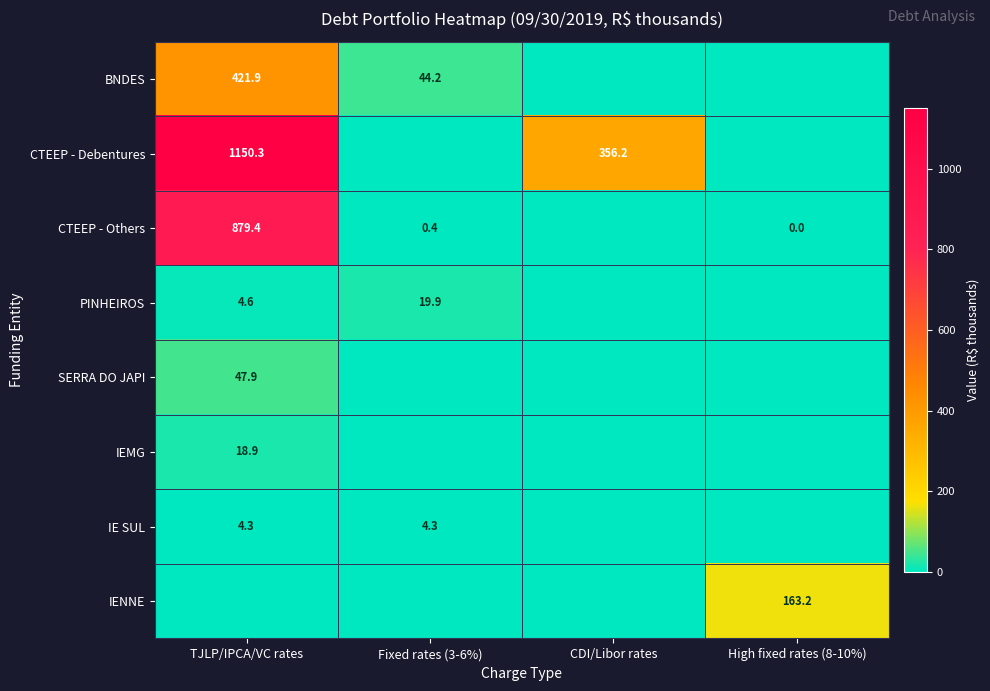

Is the value of PINHEIROS at Fixed rates (3-6%) greater than the value of BNDES at TJLP/IPCA/VC rates?

No